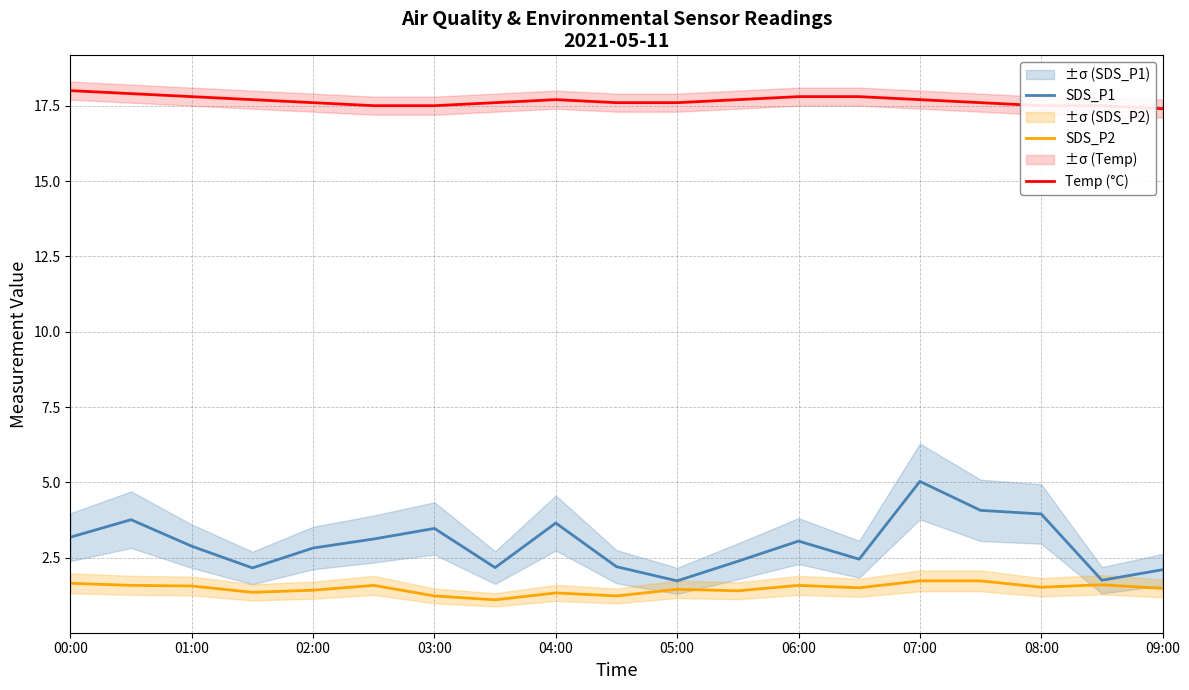

At which label does SDS_P1 first exceed 2?

00:00